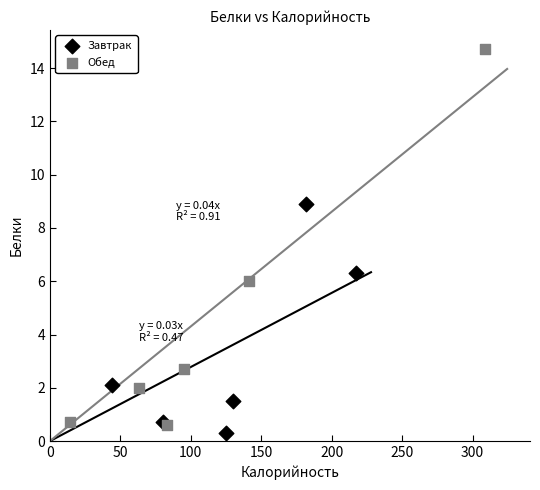

Which series has the largest Y range (max minus min)?

Обед